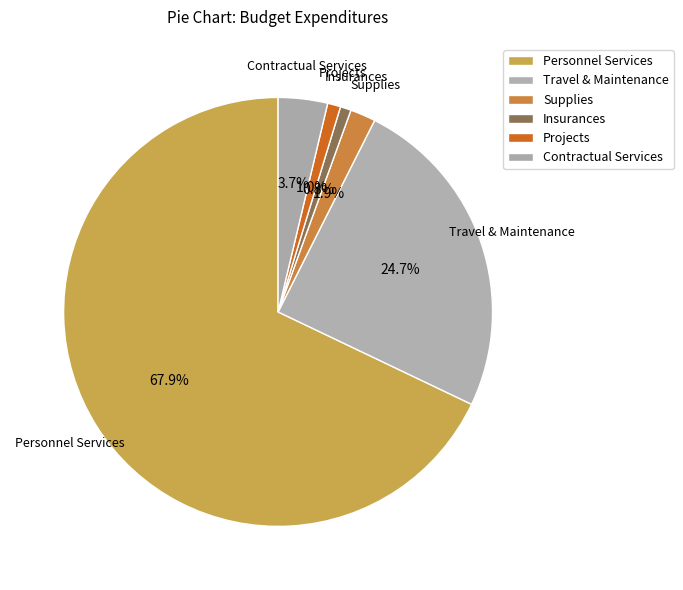

To the nearest percent, what portion does Insurances represent?

1%